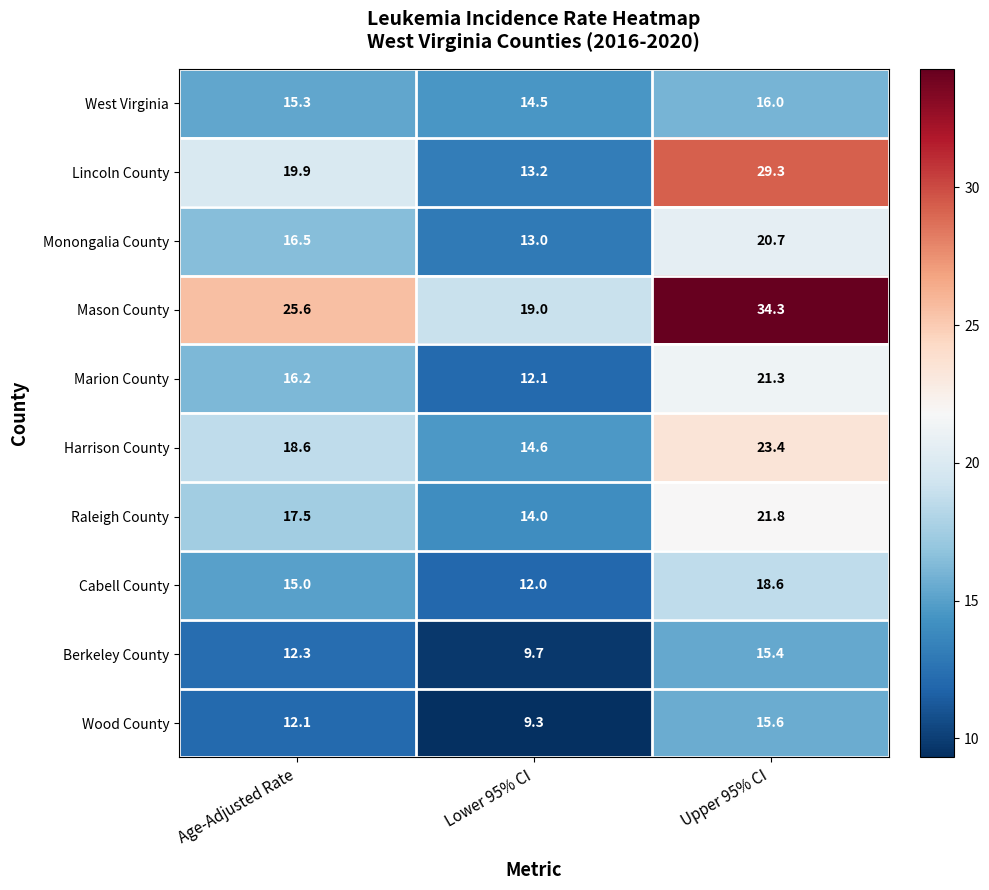

What is the sum of all Marion County values?

49.6